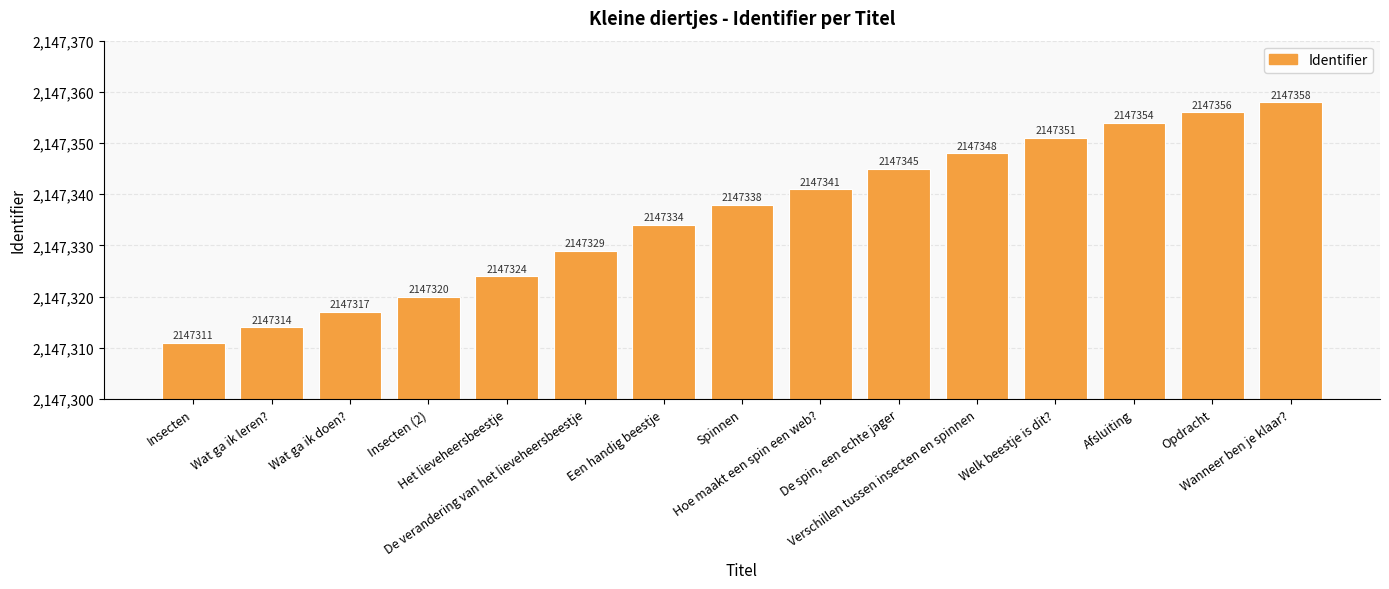

What is the change in value from Insecten to Een handig beestje?

+23